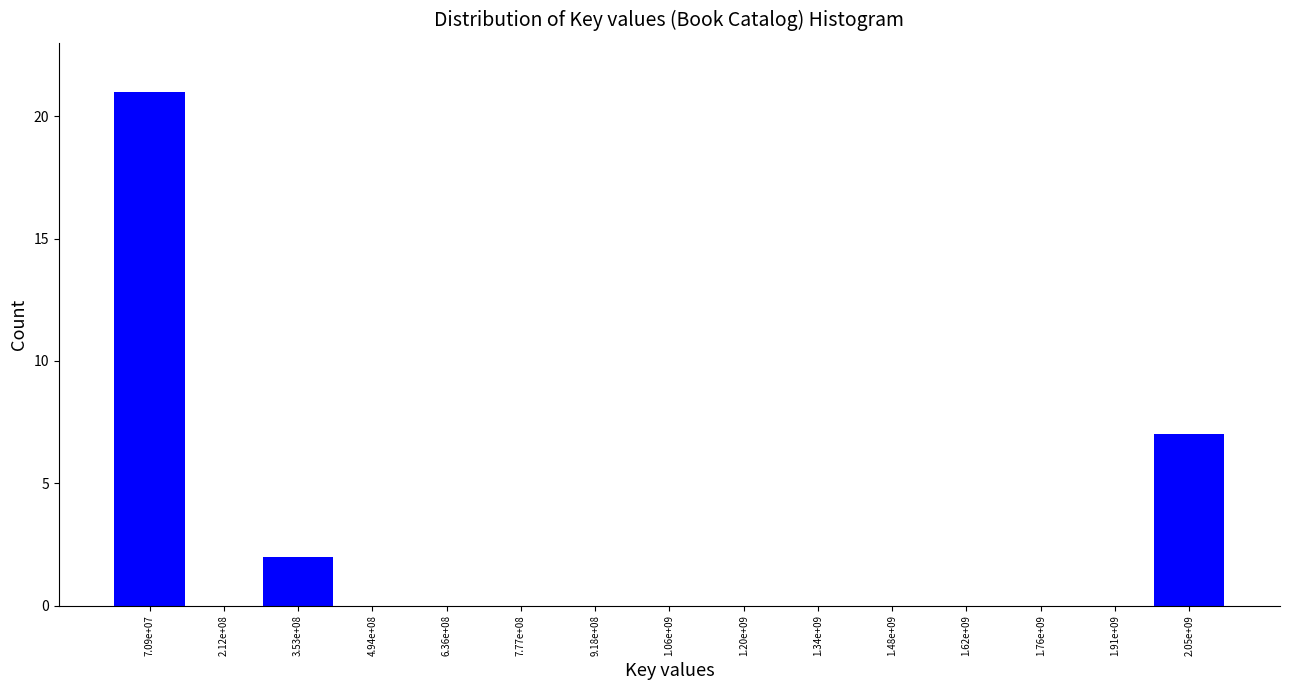

Reading left to right, list all the values displayed in this chart.

7.09e+07=21	2.12e+08=0	3.53e+08=2	4.94e+08=0	6.36e+08=0	7.77e+08=0	9.18e+08=0	1.06e+09=0	1.20e+09=0	1.34e+09=0	1.48e+09=0	1.62e+09=0	1.76e+09=0	1.91e+09=0	2.05e+09=7